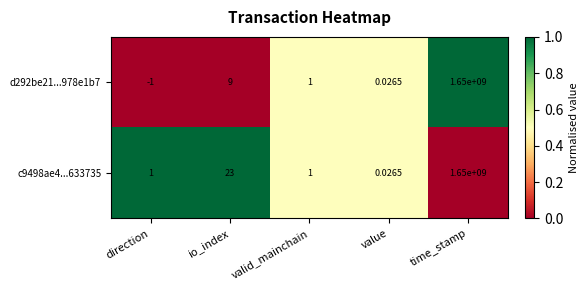

At which category is the sum across all series the highest?

time_stamp